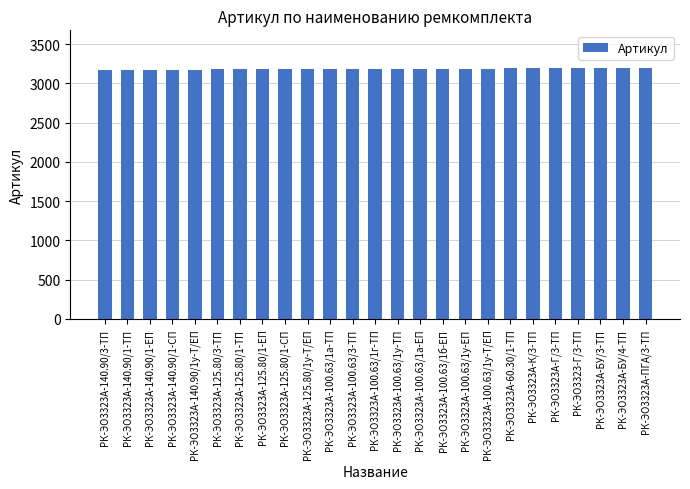

What is the average value?

3184